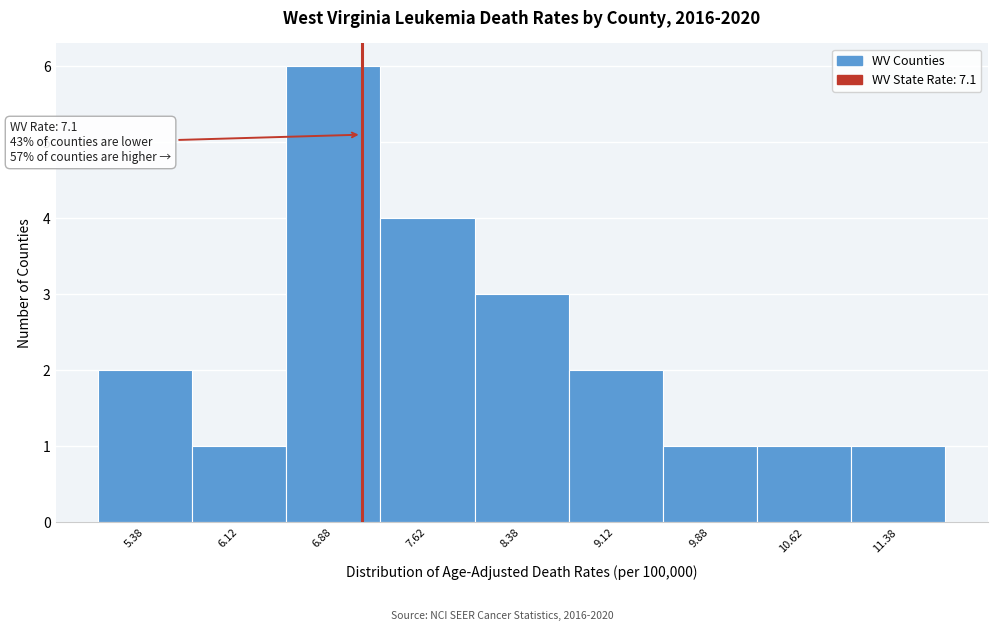

Which range on the x-axis has the tallest bar?

6.50 to 7.25